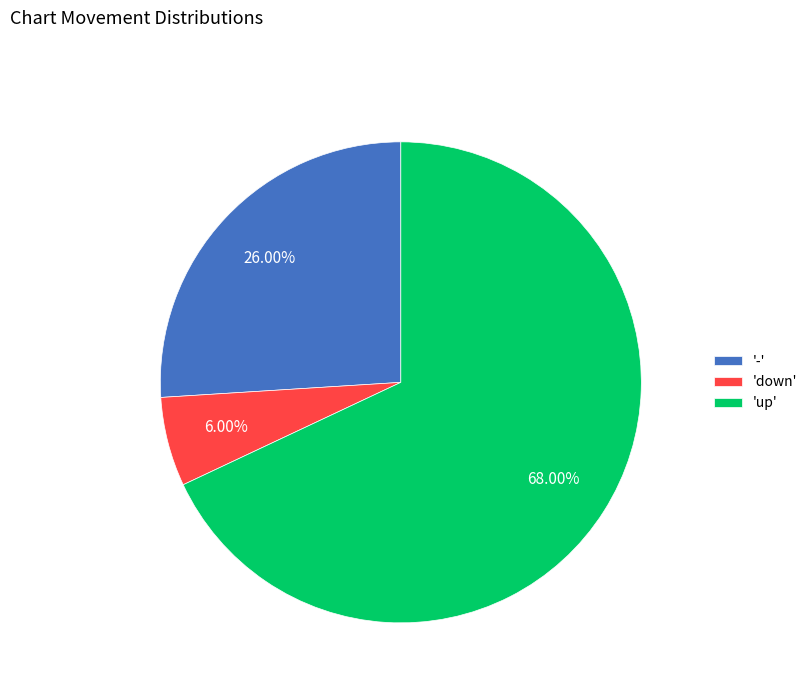

What is the ratio of the value at '-' to the value at 'down'?

4.3